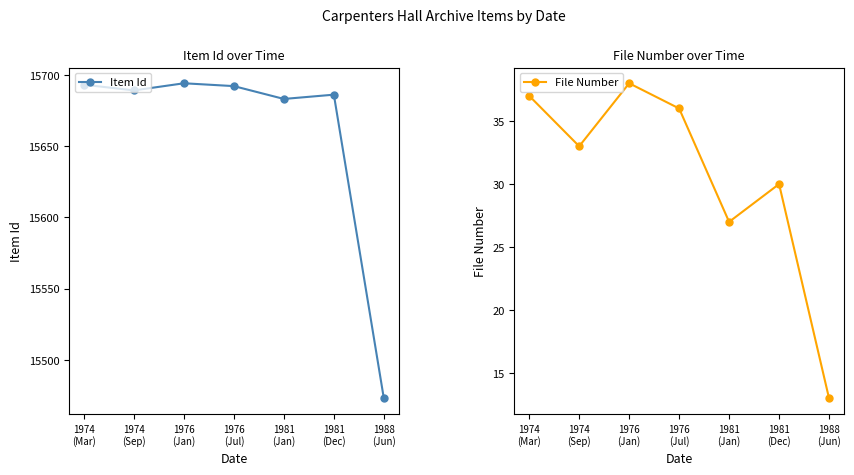

What is the difference between the maximum and minimum values in the Item Id series?

221